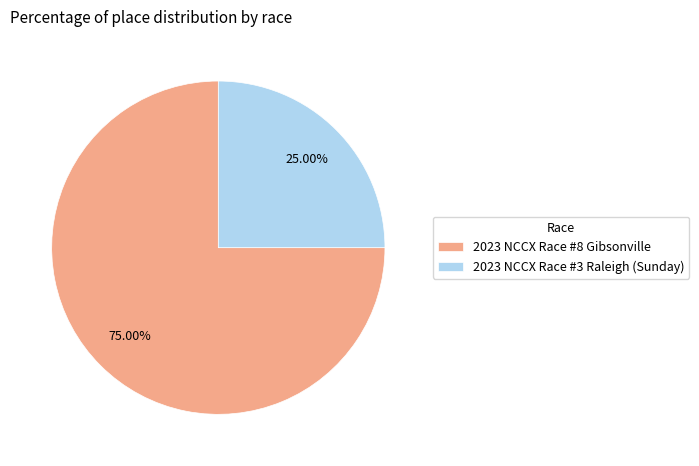

Does 2023 NCCX Race #8 Gibsonville account for over 50% of the chart?

Yes